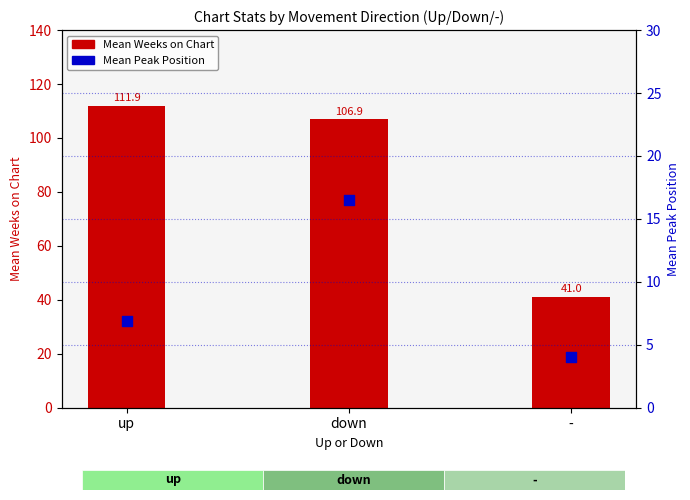

Which series has the largest total across all categories?

Mean Weeks on Chart